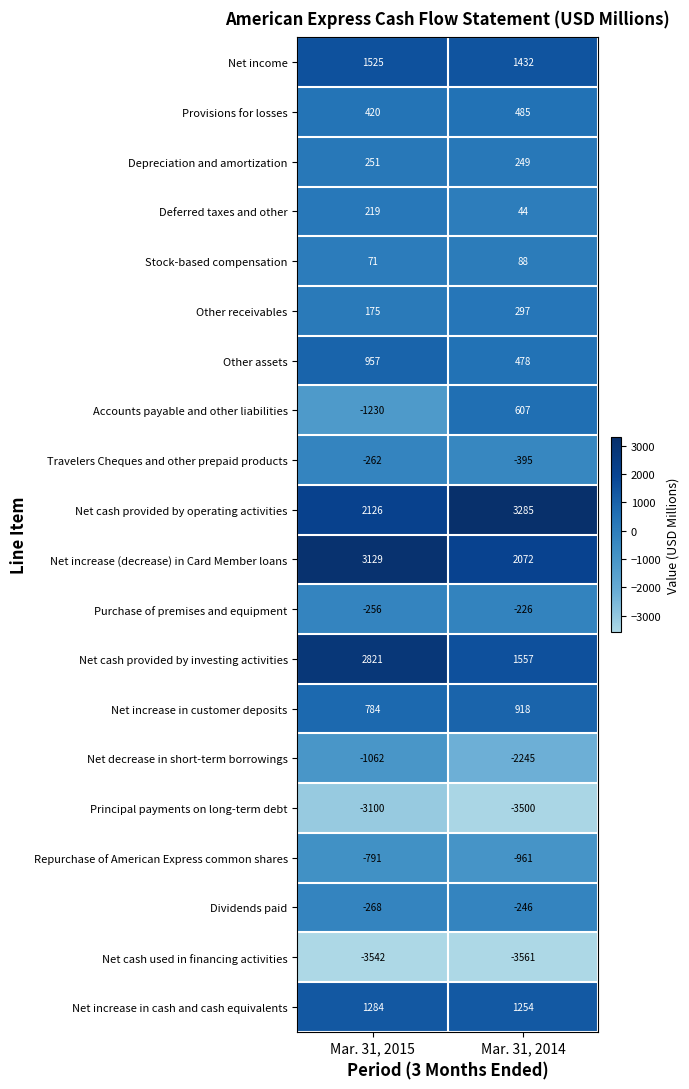

What is the sum of the Net income values at Mar. 31, 2014 and Mar. 31, 2015?

2957